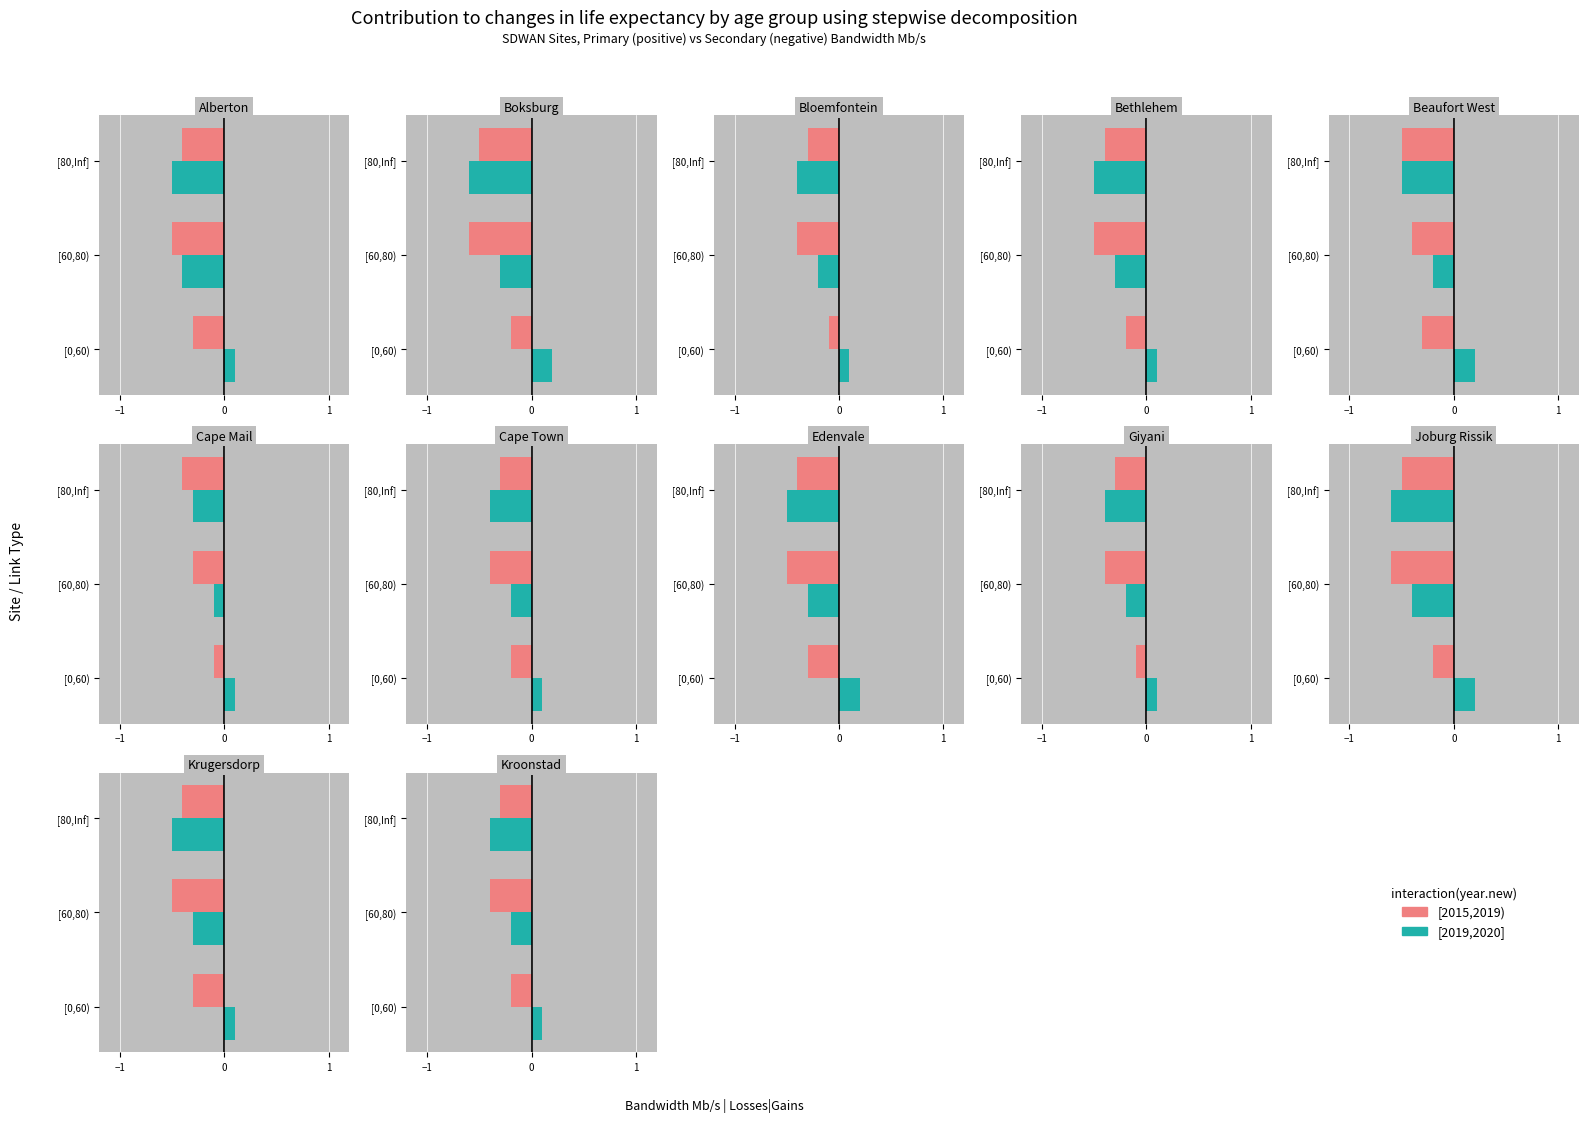

Which series has the widest spread of values?

[2019,2020]